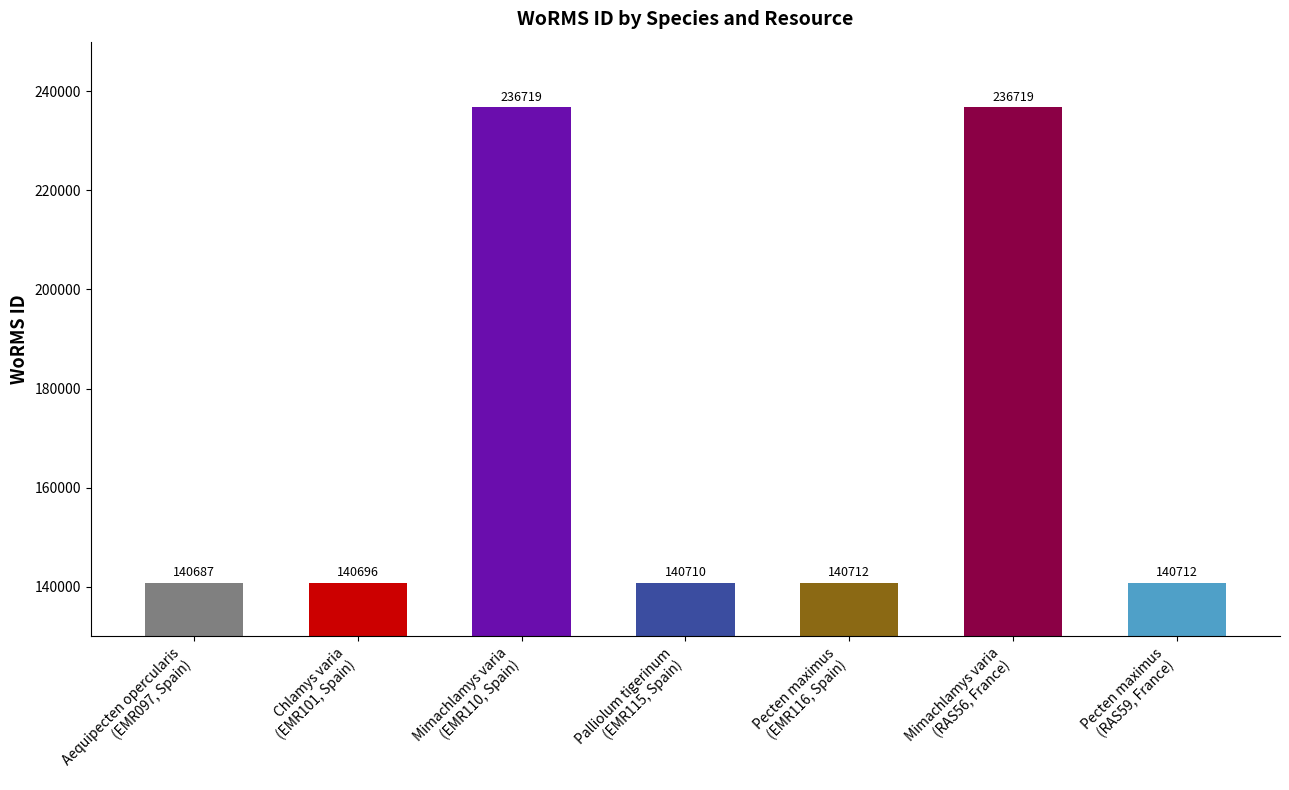

What is the value of the 3rd bar from the left?

236719